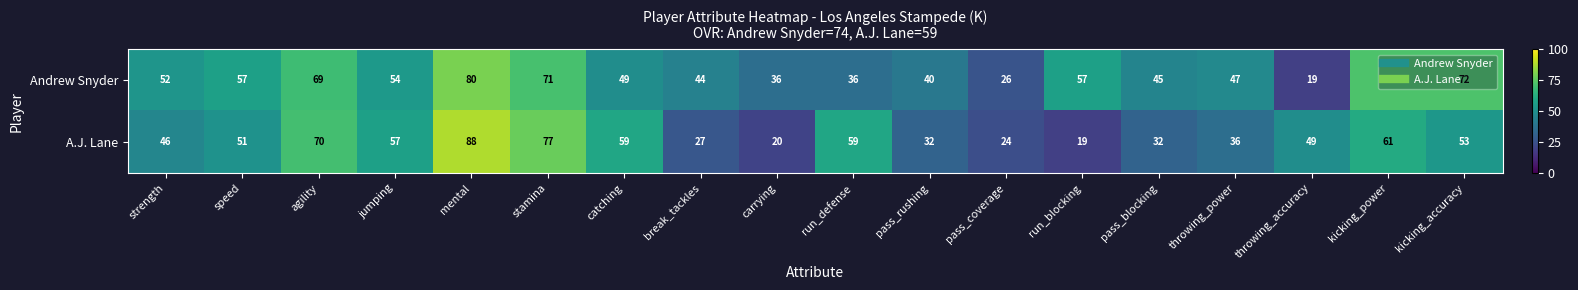

What is the approximate value of A.J. Lane at kicking_power, to the nearest 5?

60